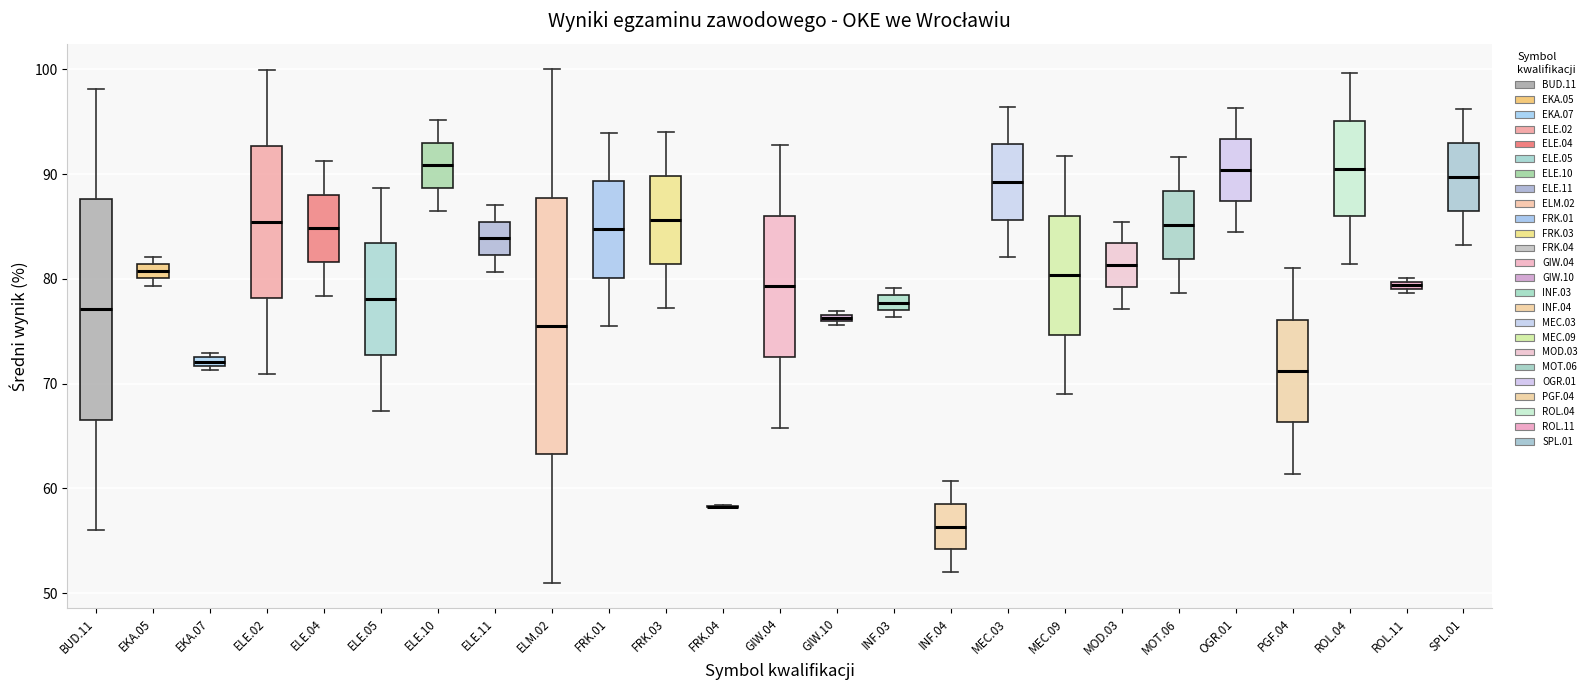

Where does the upper whisker of the box for ELE.02 end on the y-axis? The values are not printed on the chart, so give them approximately, as read against the axis.

100